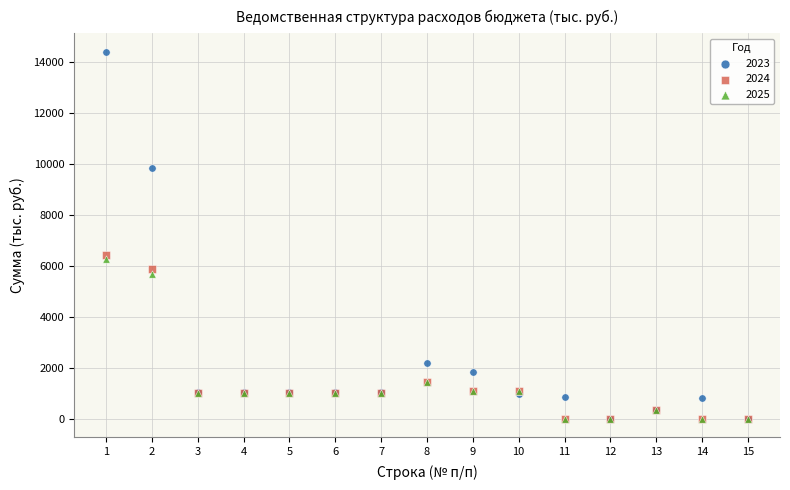

What are all the series names shown in the legend?

2023, 2024, 2025